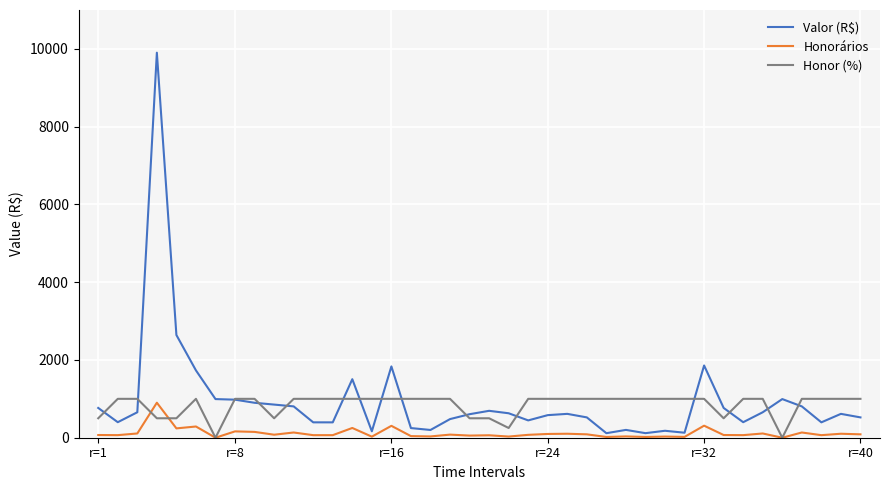

What is the maximum value shown in the chart?

9902.2